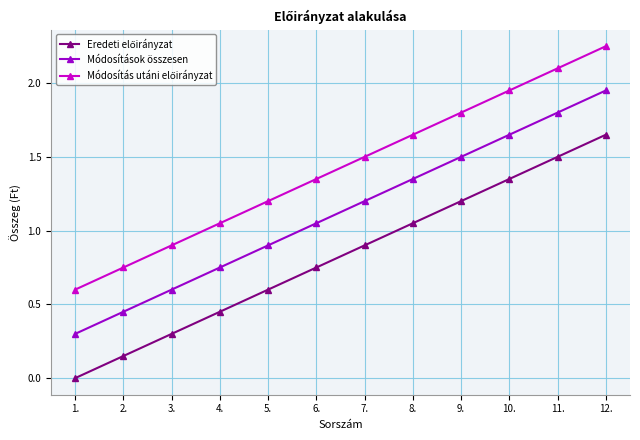

List the labels in order of Módosítások összesen value, smallest first.

1., 2., 3., 4., 5., 6., 7., 8., 9., 10., 11., 12.